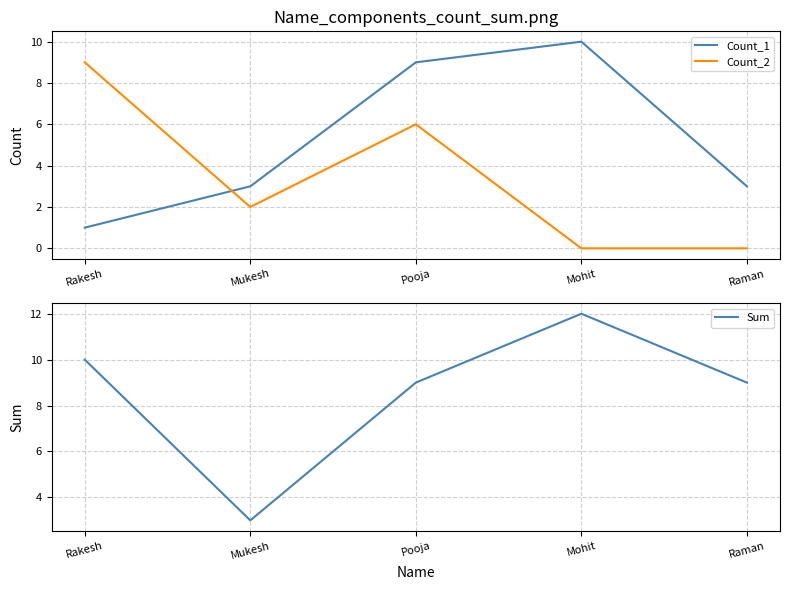

What is the approximate value of Count_2 at Rakesh?

9